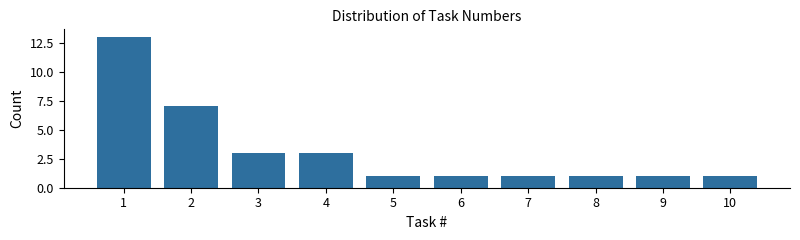

Reading left to right, what are all the values shown in this chart?

13	7	3	3	1	1	1	1	1	1